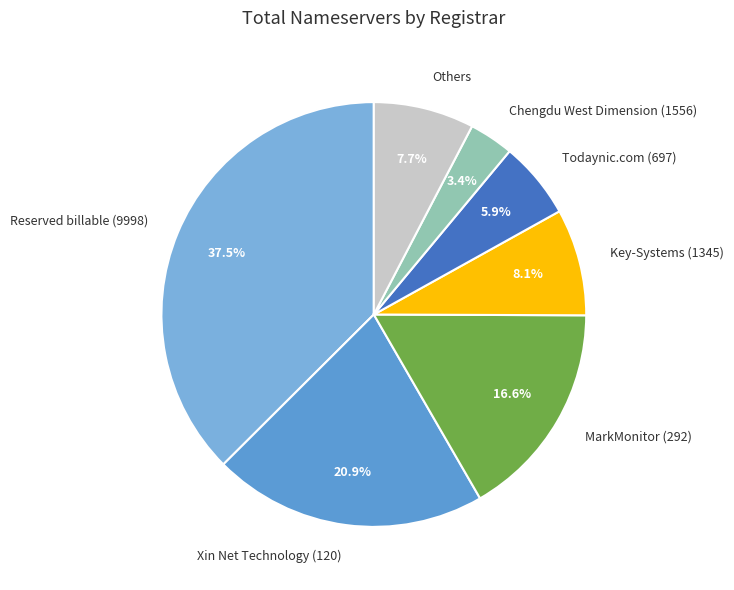

What percentage is the Chengdu West Dimension (1556) slice, to the nearest percent?

3%